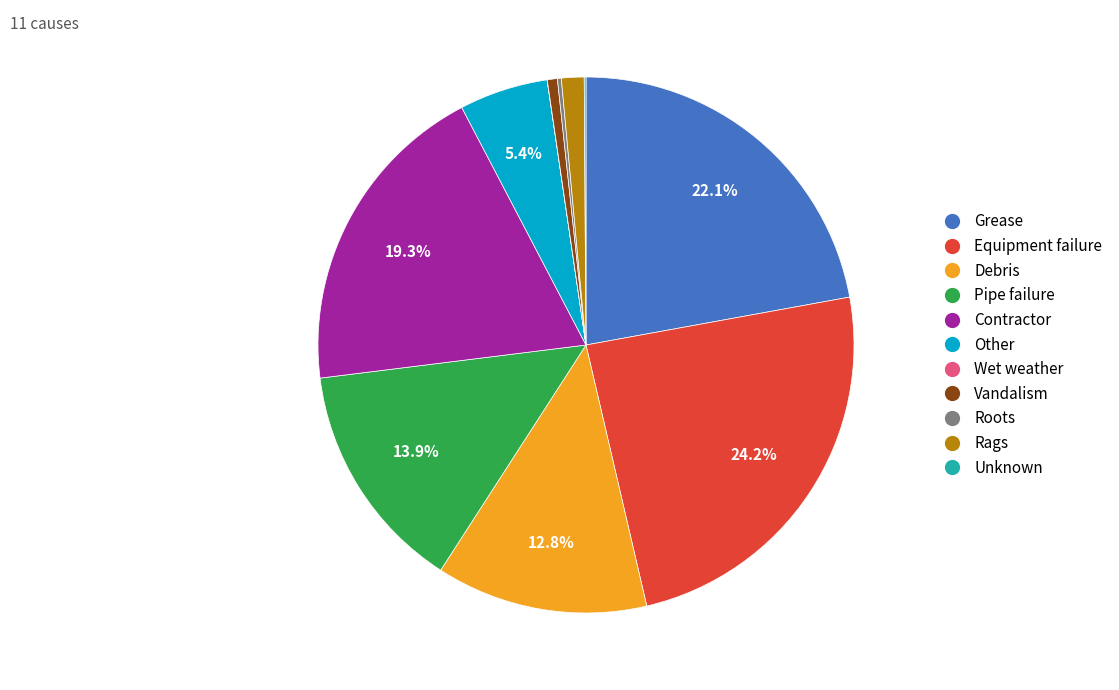

Is Equipment failure the majority of the pie?

No